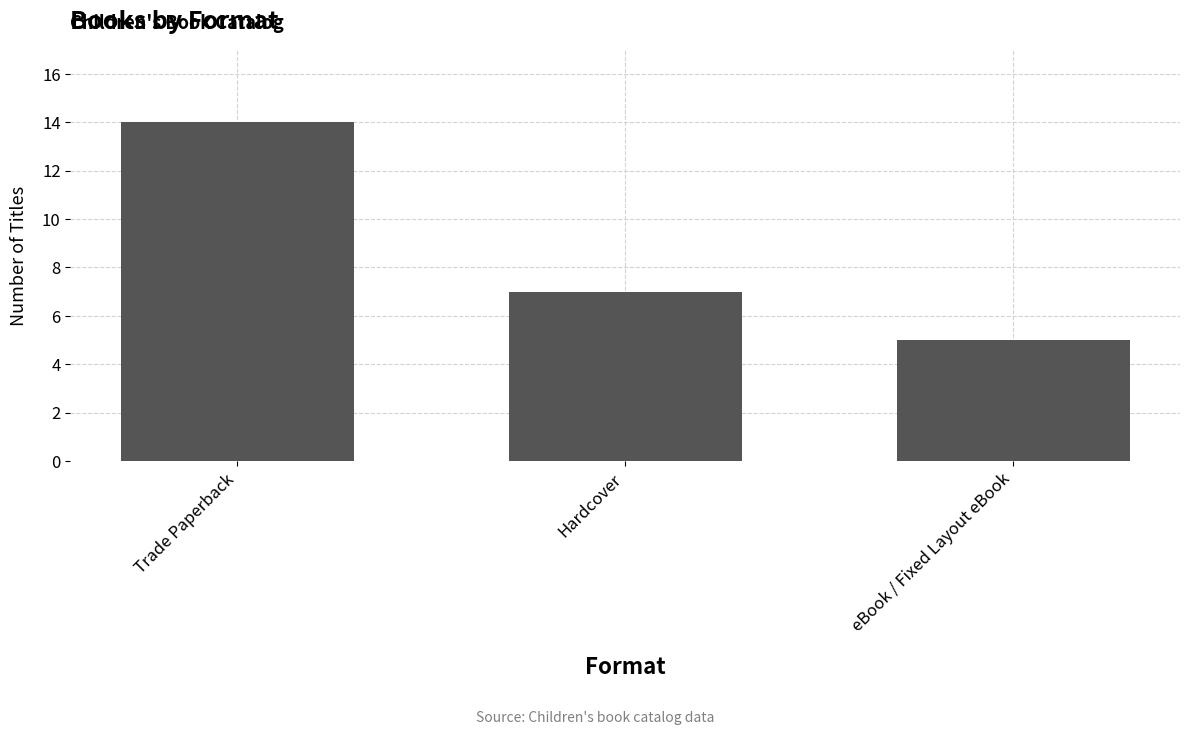

What is the difference between the maximum and minimum values?

9